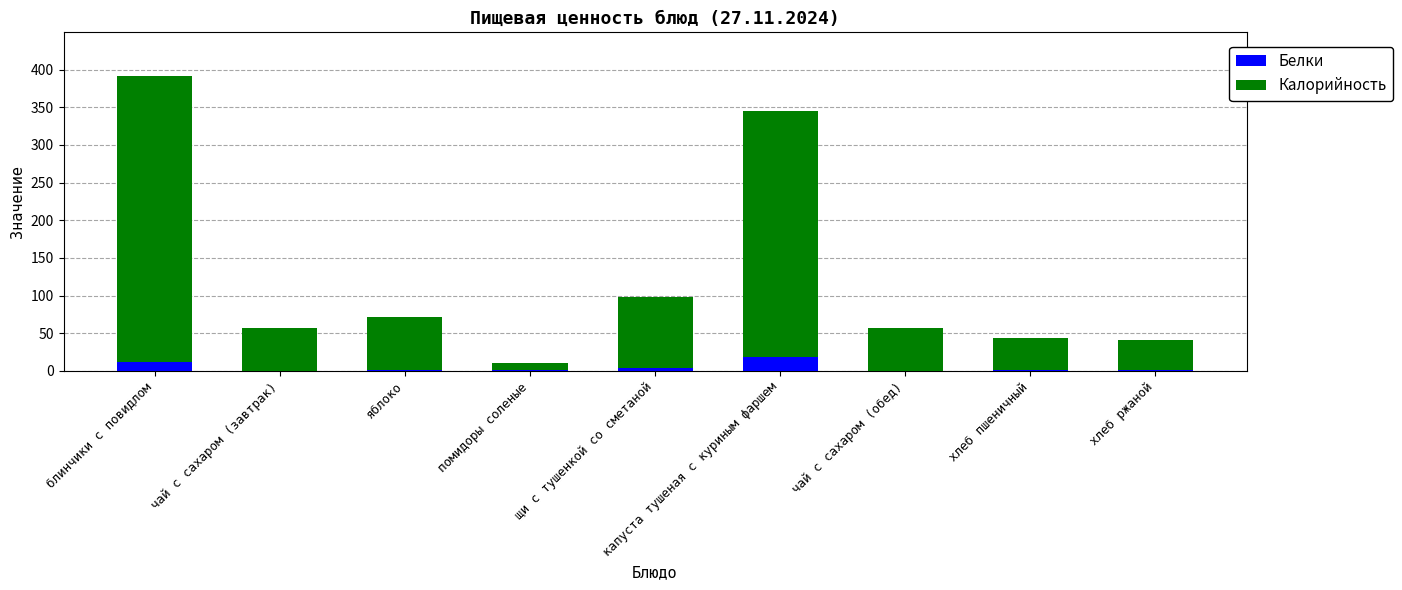

The value of Белки at щи с тушенкой со сметаной is 3.6. True or false?

True